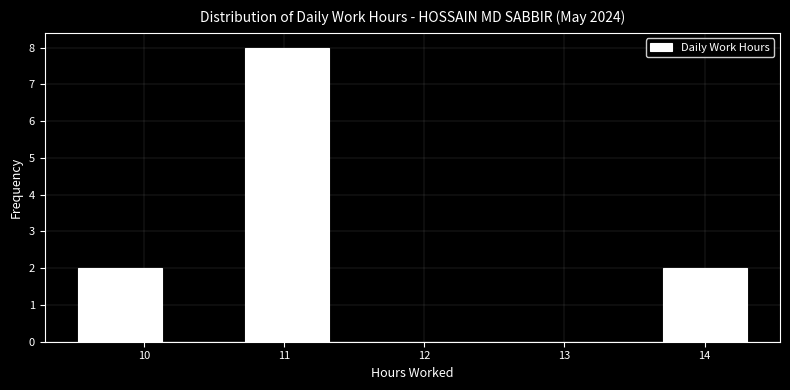

Which range on the x-axis has the tallest bar?

10.7 to 11.3